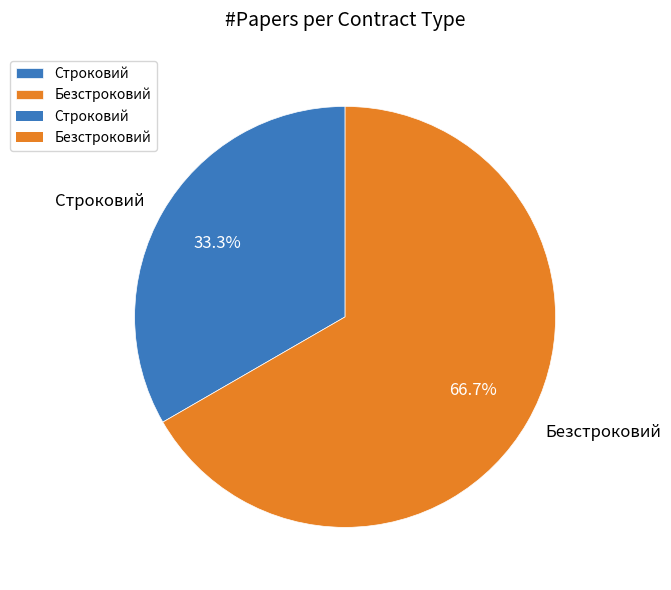

What percentage do Строковий and Безстроковий together represent?

100.0%